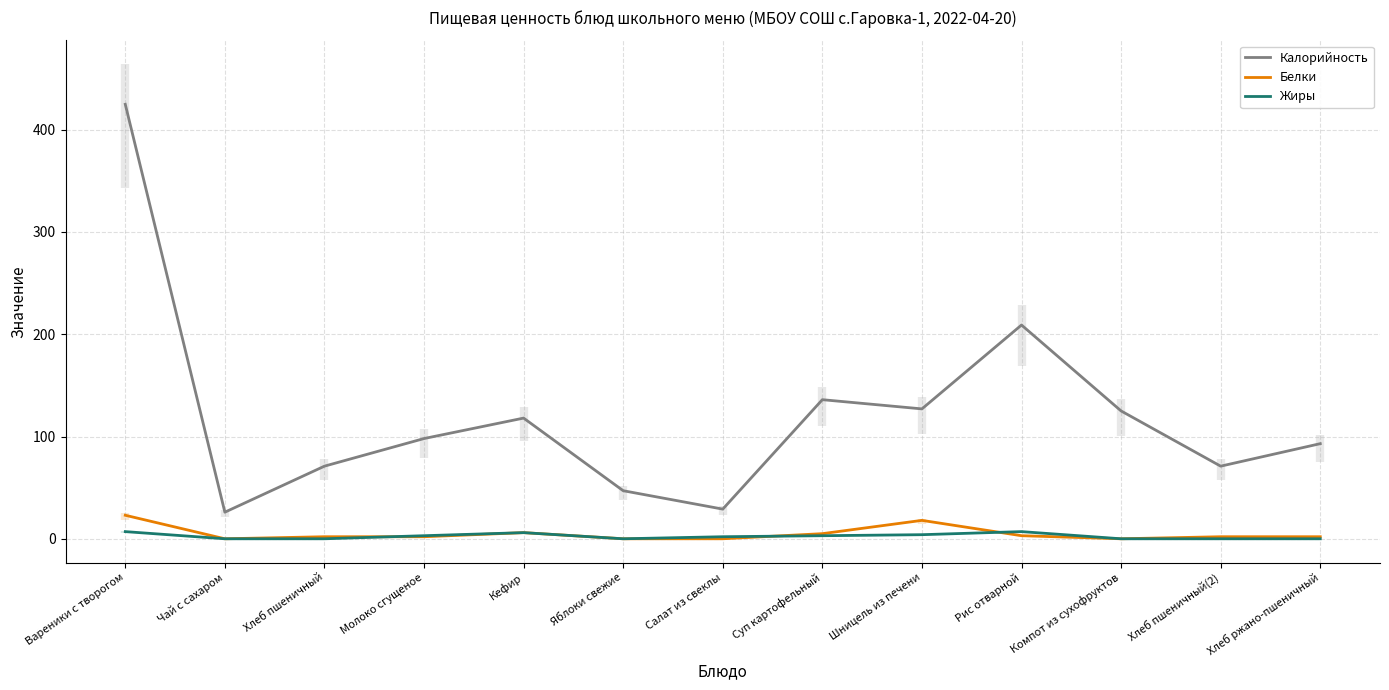

True or false: Белки has a value of 3.0 at Кефир.

False